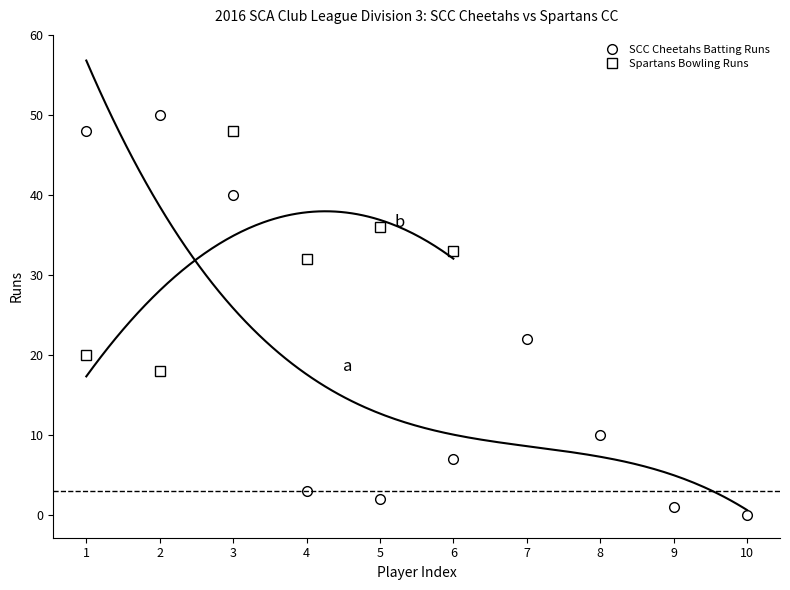

True or false: SCC Cheetahs Batting Runs has more than 1 interior local peaks.

True